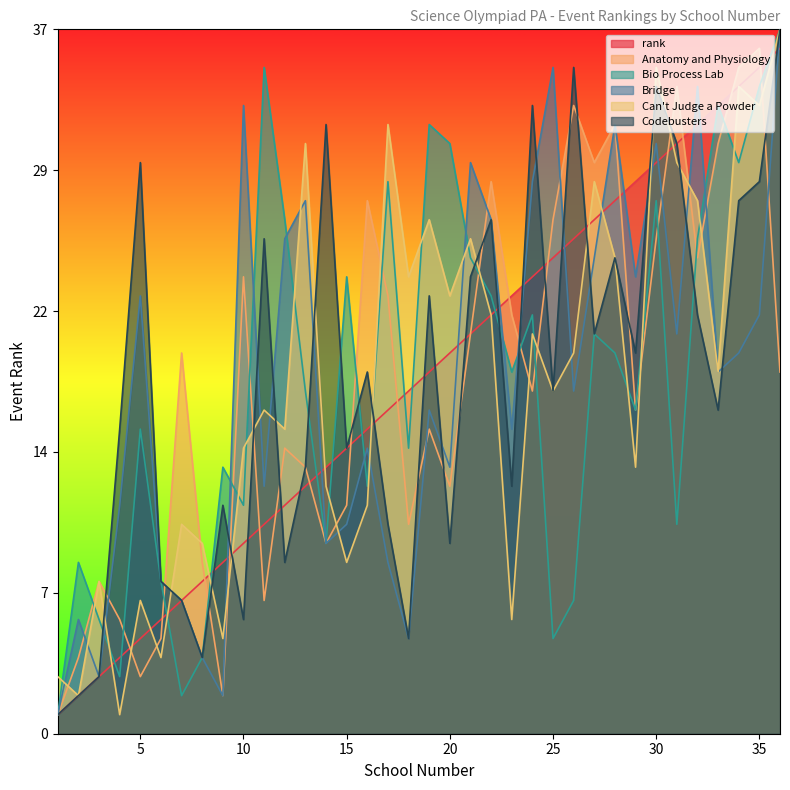

List the series in order of their peak value, highest first.

Bio Process Lab, Bridge, Can't Judge a Powder, Codebusters, rank, Anatomy and Physiology